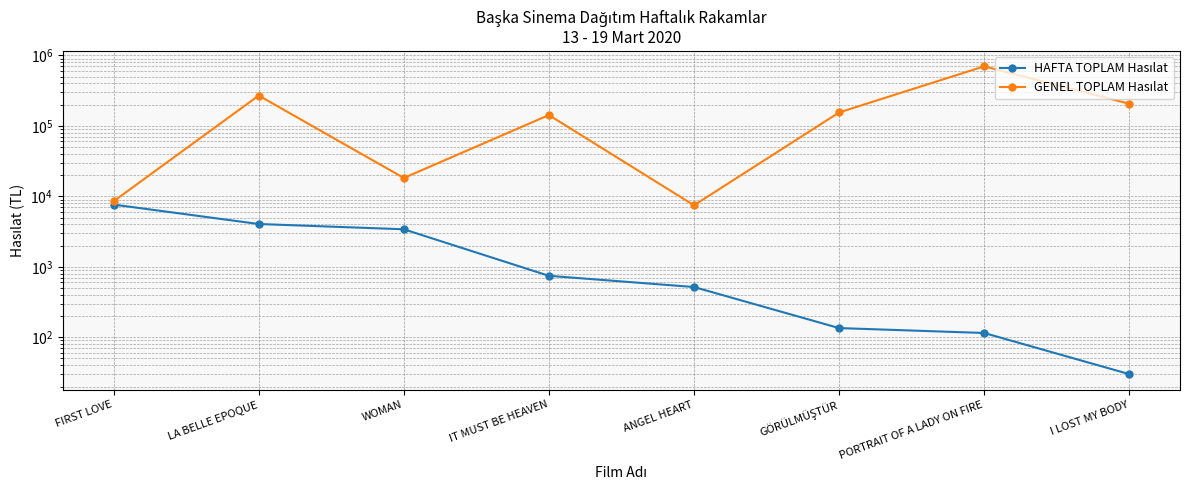

What is the label of the 5th point from the left?

ANGEL HEART